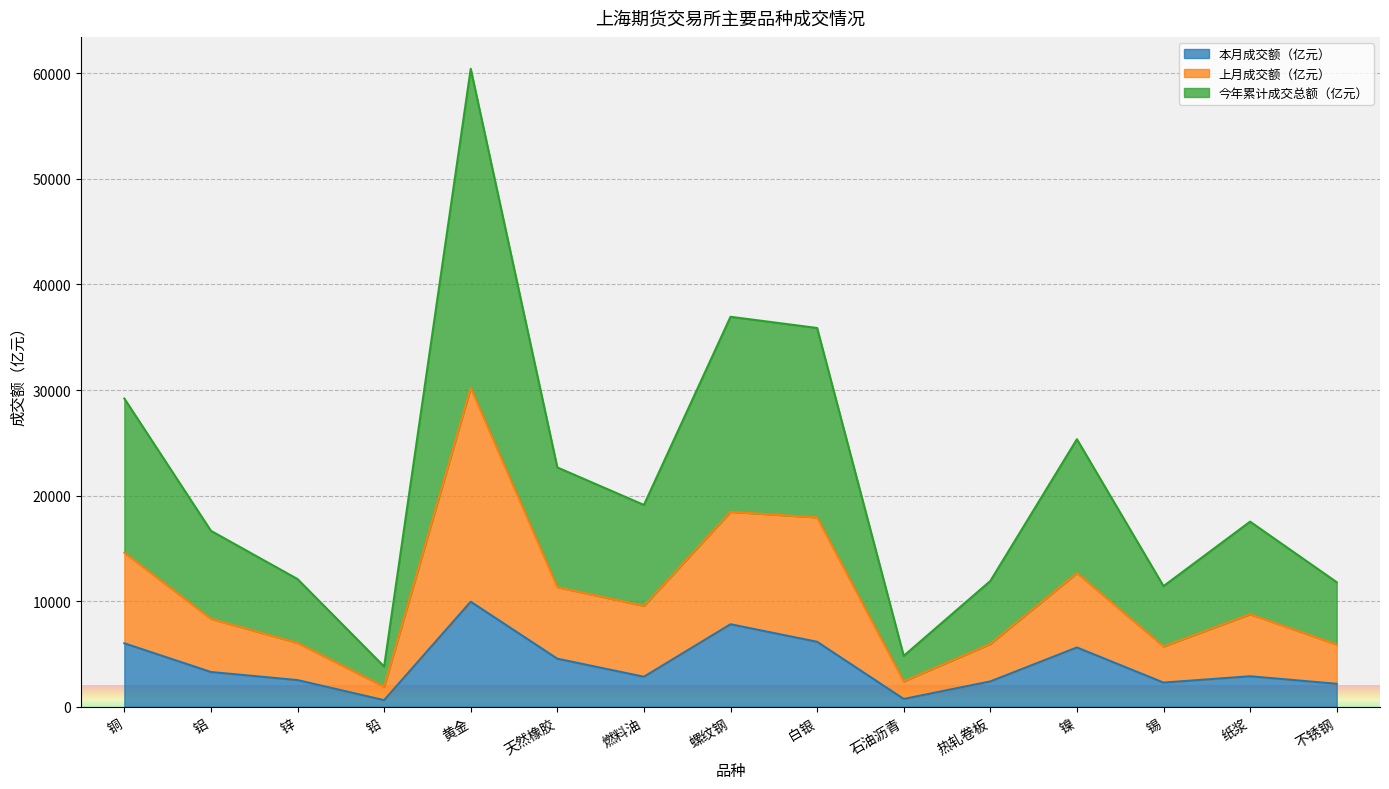

What are all the series names shown in the legend?

本月成交额（亿元）, 上月成交额（亿元）, 今年累计成交总额（亿元）